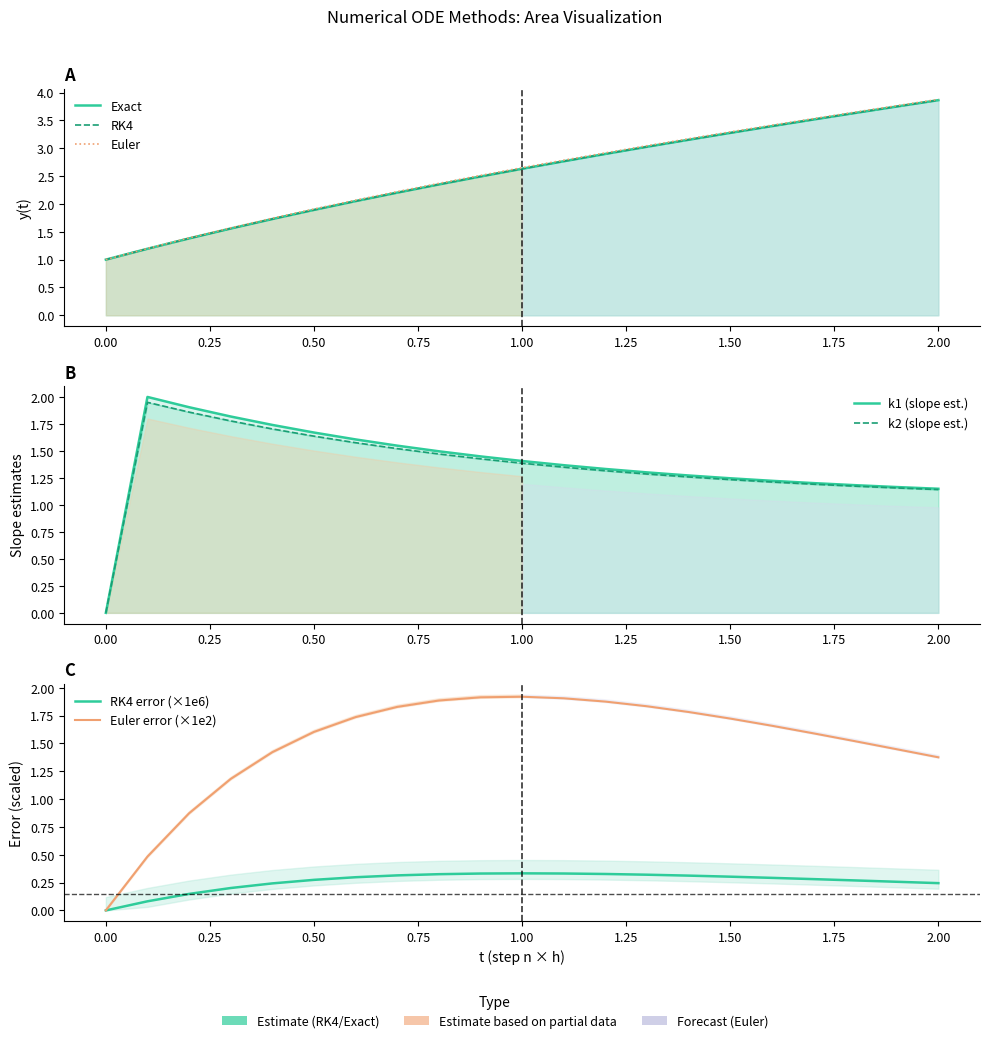

What is the label of the 20th point from the right?

0.1